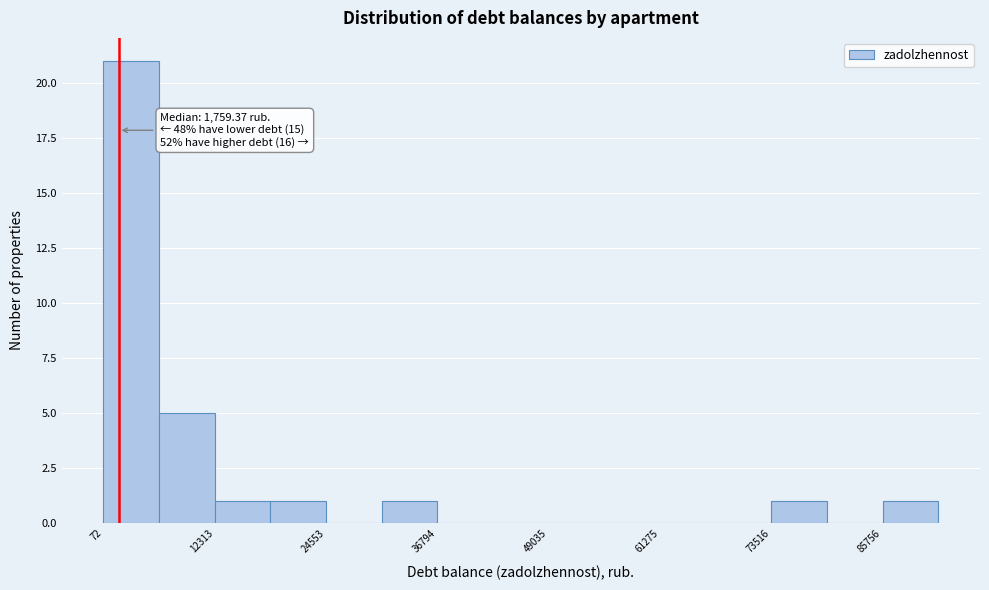

Read against the x-axis, roughly where is the centre of the tallest bar?

4000